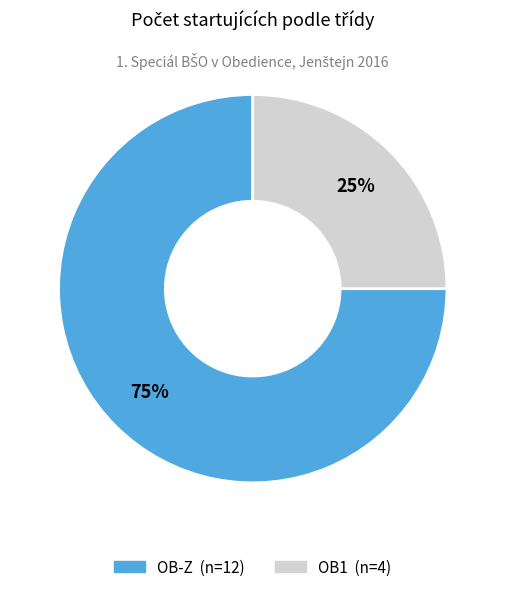

To the nearest percent, what percentage of the pie is OB1?

25%